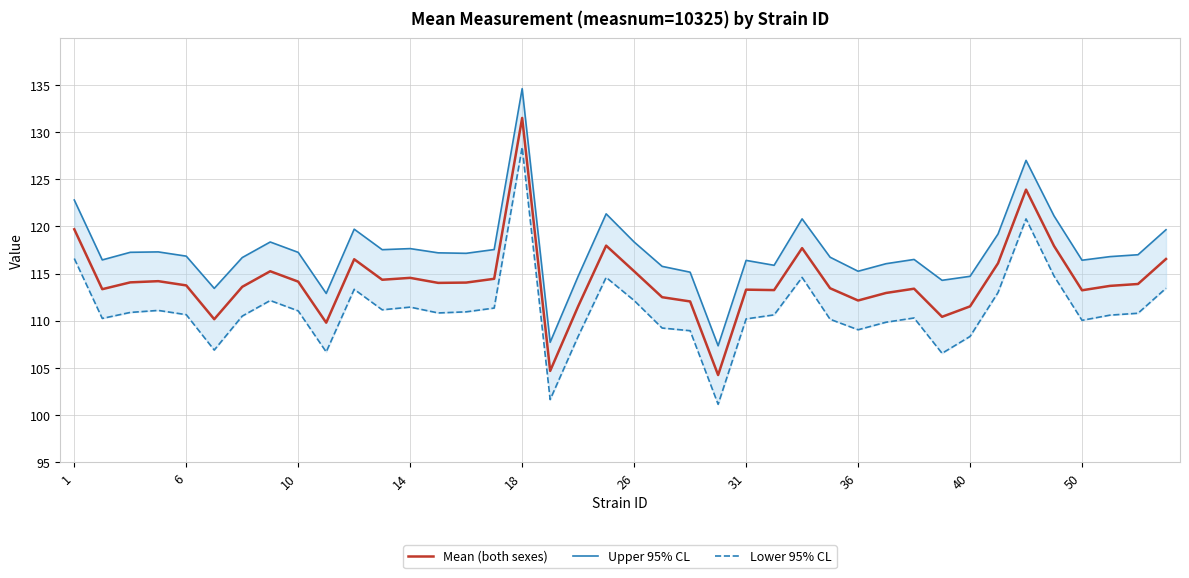

What is the difference between the maximum and minimum values in the Upper 95% CL series?

27.2